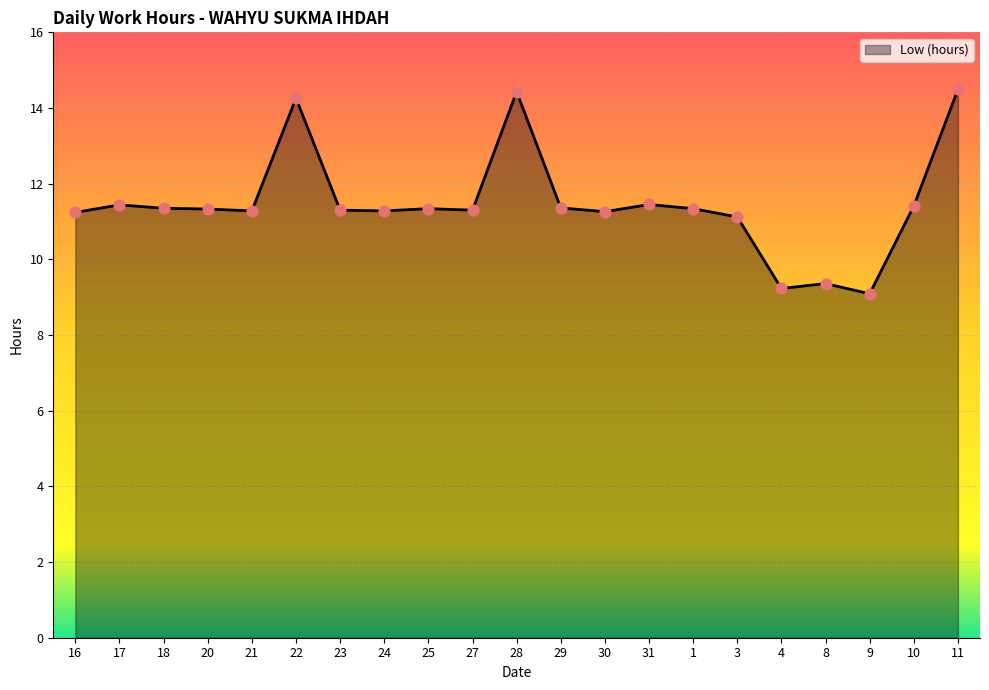

What is the ratio of the value at 17 to the value at 18?

1.0